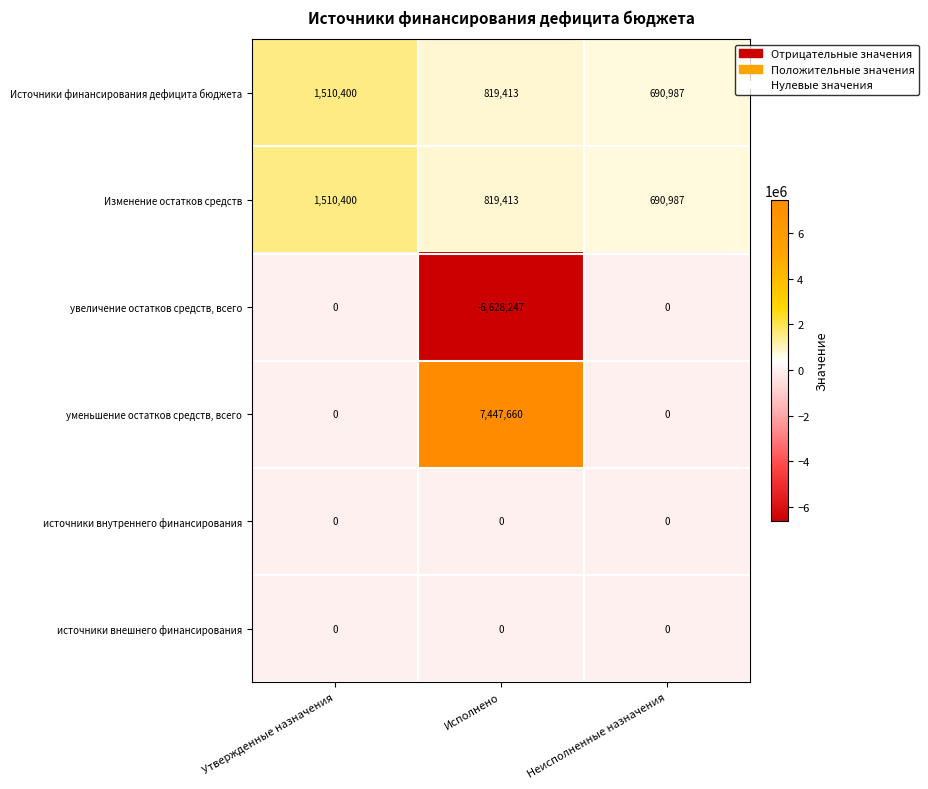

Where does the Изменение остатков средств series first go above 819413?

Утвержденные назначения